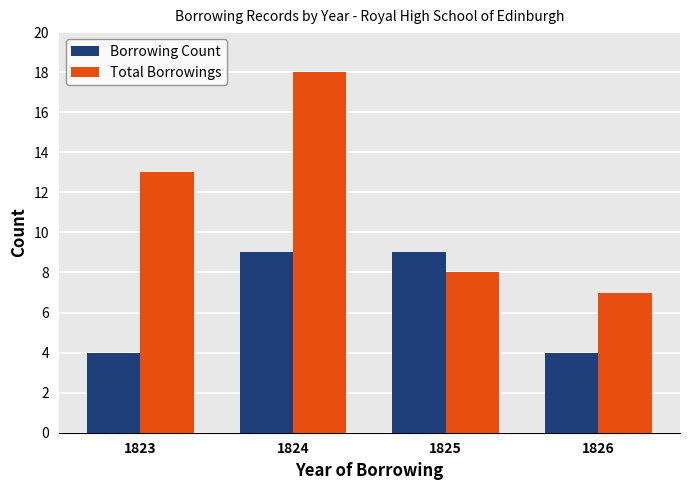

Is it true that Total Borrowings equals 4 at 1826?

False